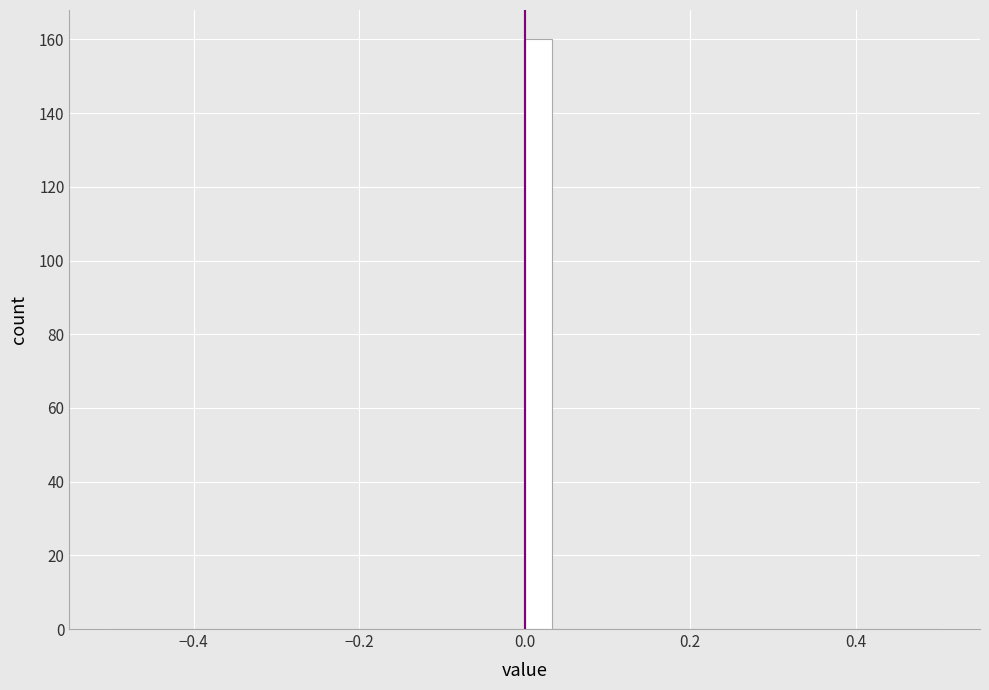

Read against the x-axis, roughly where is the centre of the tallest bar?

0.02